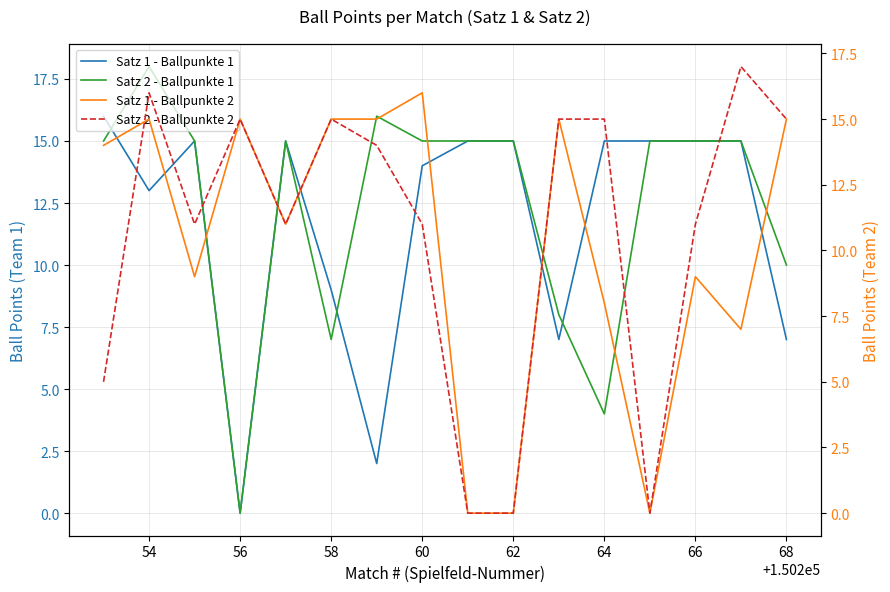

At which label does Satz 1 - Ballpunkte 1 reach its minimum?

56